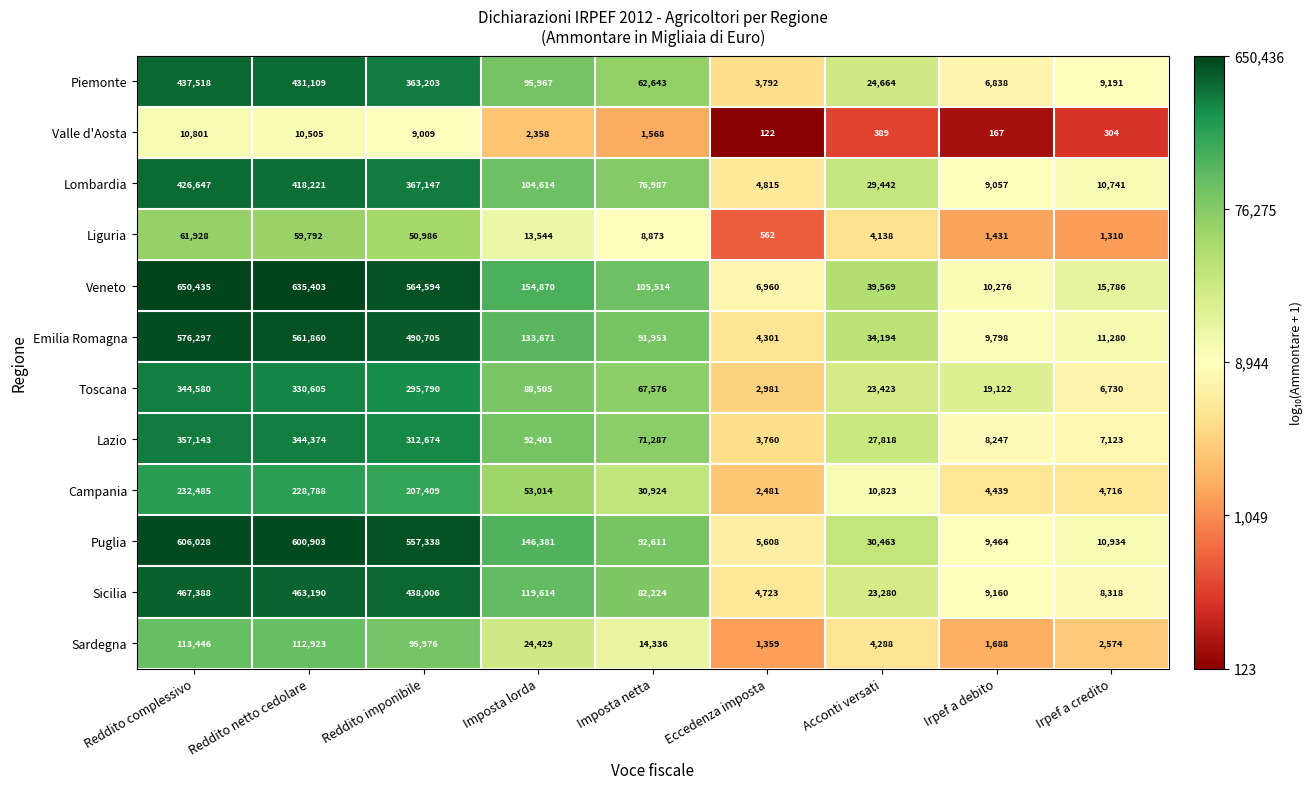

What value does the Veneto series have at Eccedenza imposta, to the nearest 10?

6960